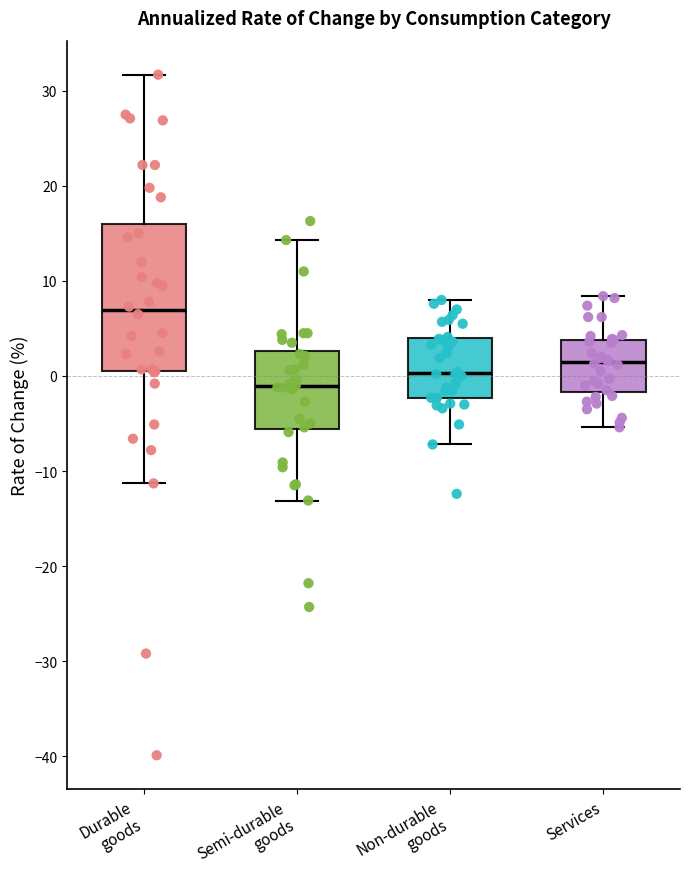

Reading left to right, read every box against the y-axis: the position of its median line, the range the box covers, and the ends of its whiskers. The values are not printed on the chart, so give them approximately, as read against the axis.

Durable goods: median 7, box 0 to 16, whiskers -11 to 32
Semi-durable goods: median -1, box -6 to 3, whiskers -13 to 14
Non-durable goods: median 0, box -2 to 4, whiskers -7 to 8
Services: median 1, box -2 to 4, whiskers -5 to 8